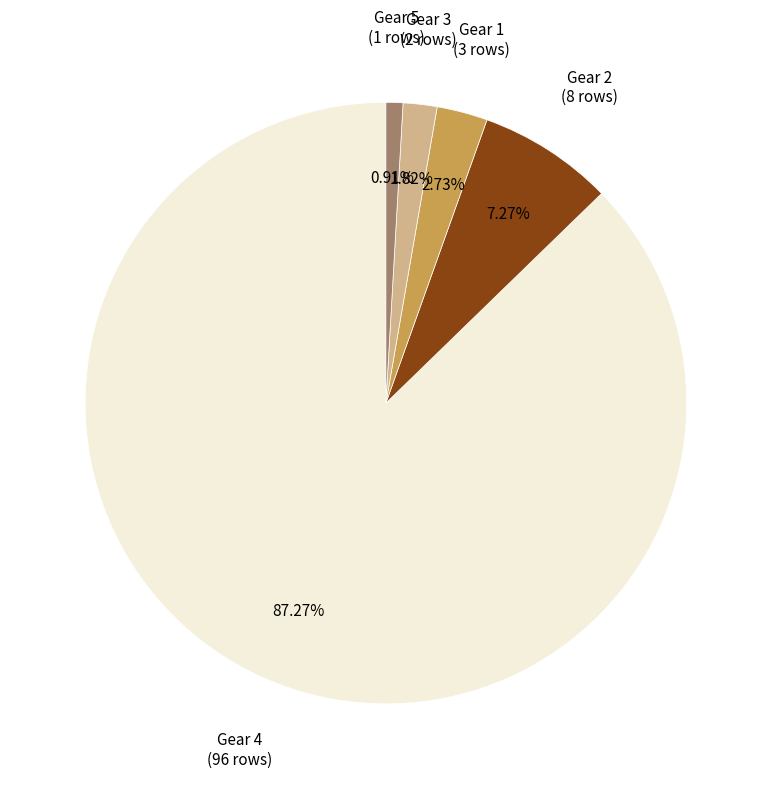

How many slices are in this pie chart?

5